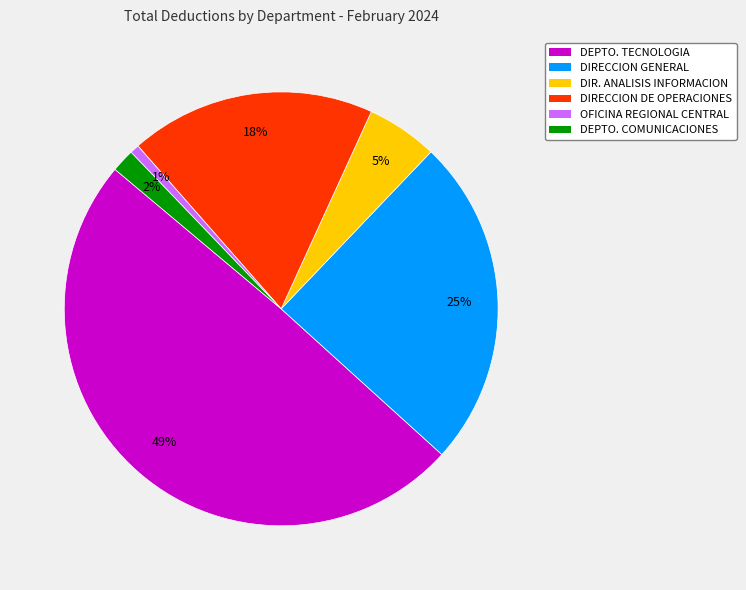

Is it true that DEPTO. COMUNICACIONES is 2% of the pie?

True